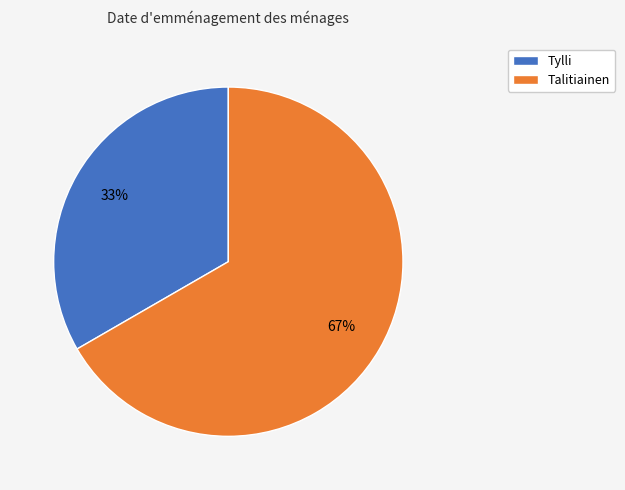

Is the sum of Tylli and Talitiainen greater than half?

Yes